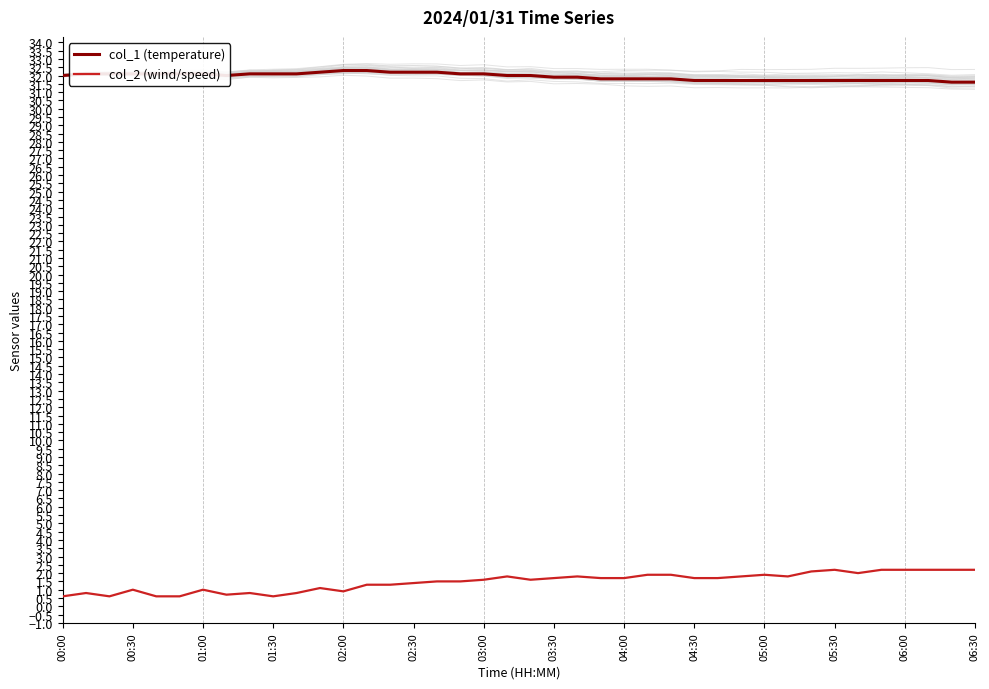

What is the lowest value of the col_1 (temperature) series?

31.6